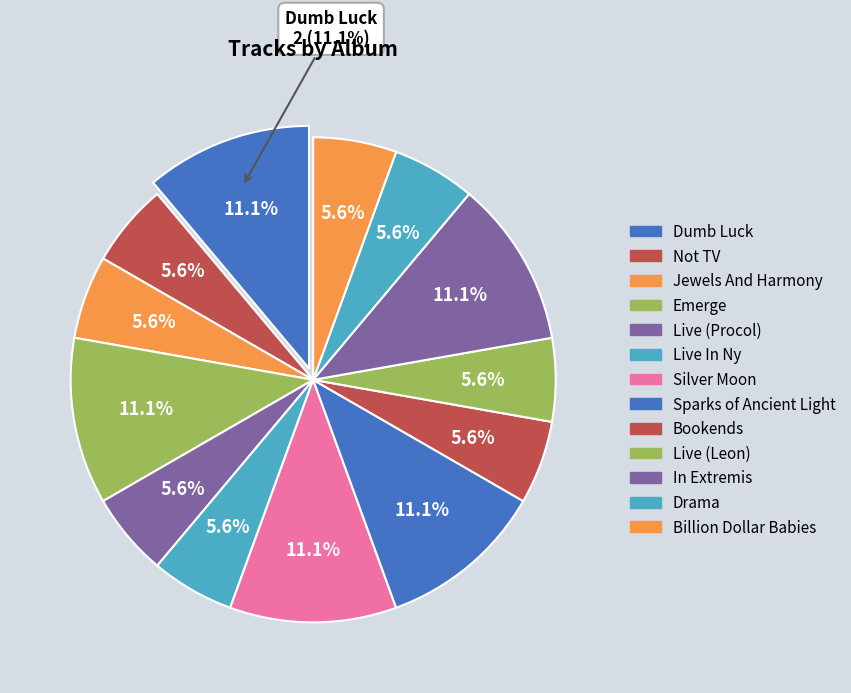

How many segments does this pie chart have?

13